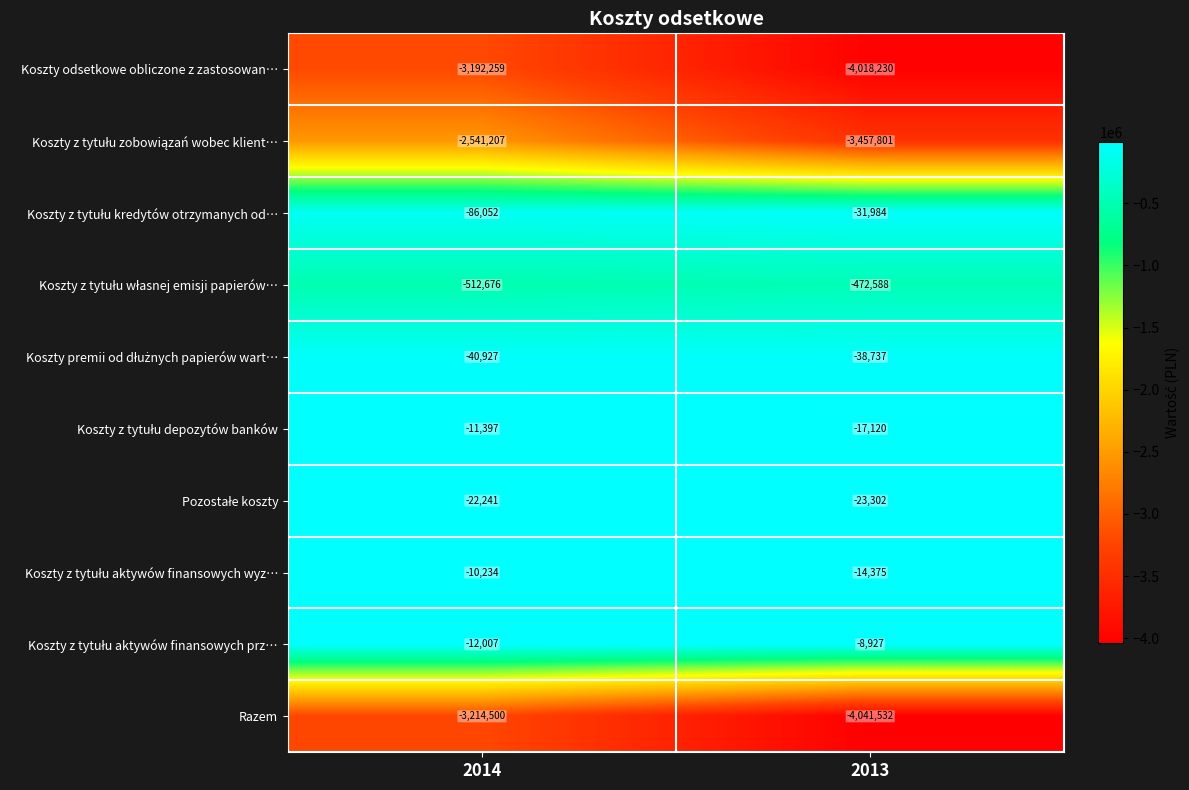

What is the spread (max minus min) of values at 2013?

4032605